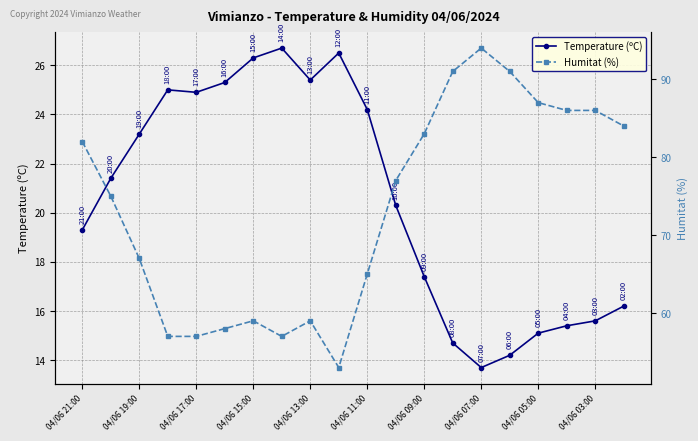

What is the sum of all Temperature (ºC) values?

410.8